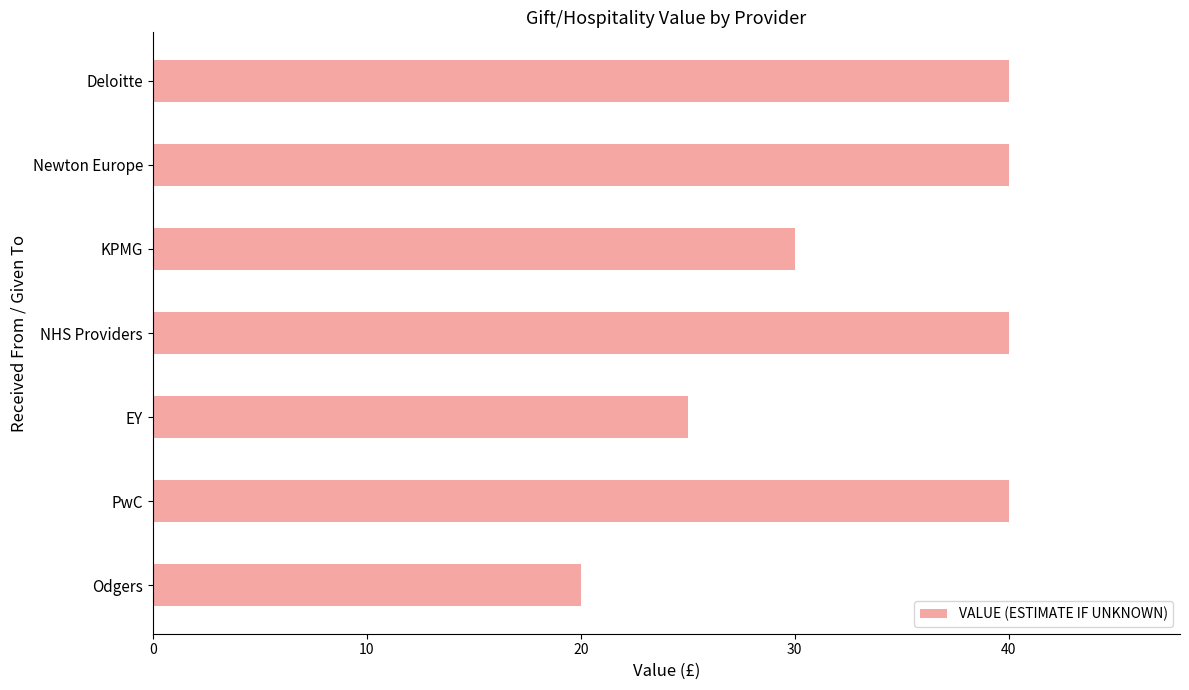

How many distinct data groups are displayed?

1